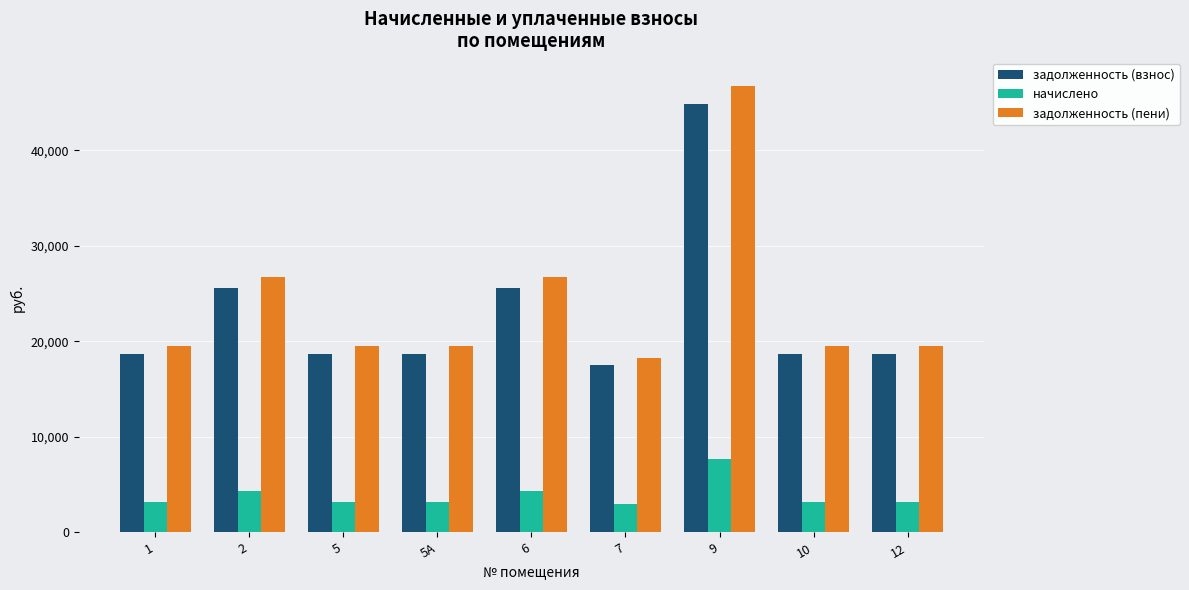

Which series has the widest spread of values?

задолженность (пени)